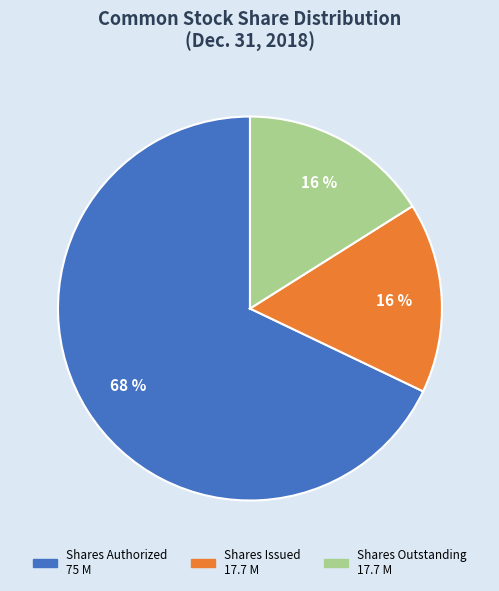

To the nearest percent, what is the difference between the largest and smallest slice percentages?

52%